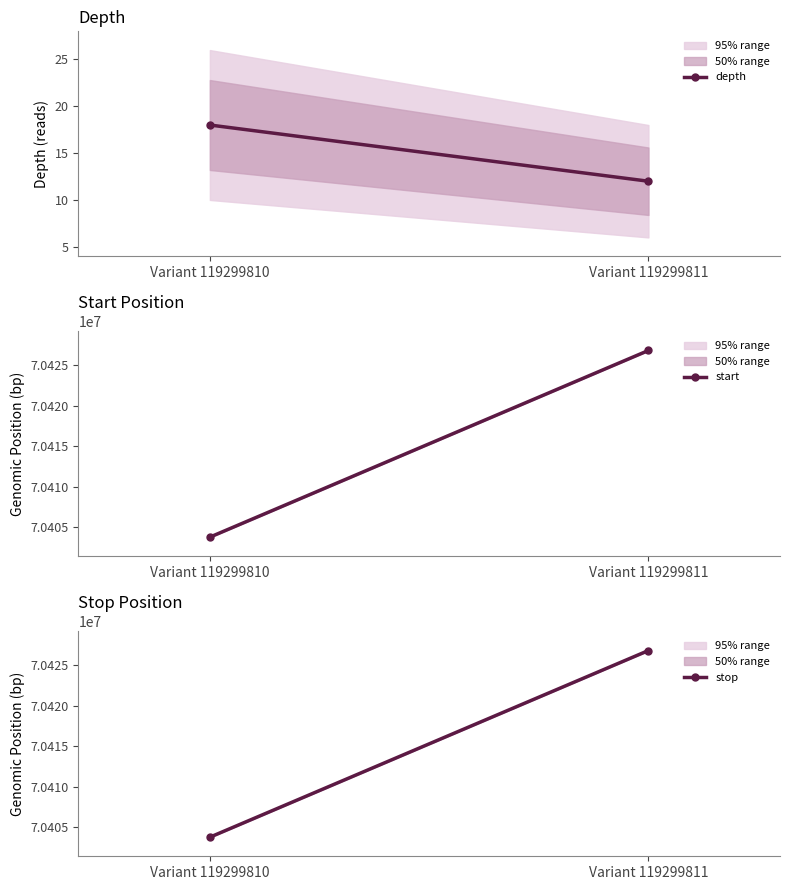

What is the spread (max minus min) of values at Variant 119299811?

70426795